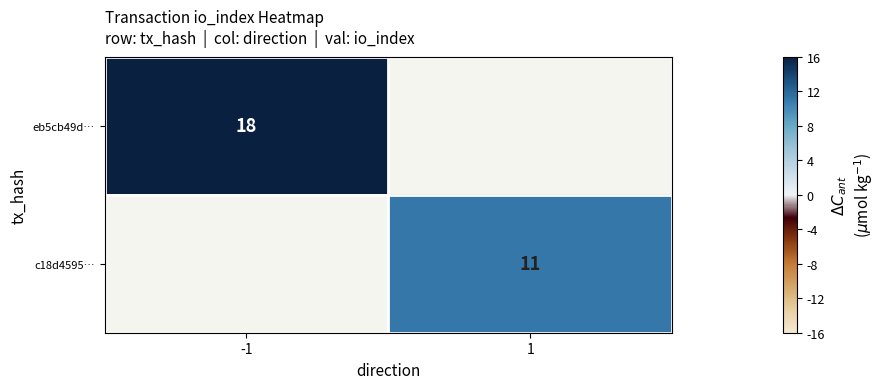

The eb5cb49d… series shows 18 at -1. True or false?

True